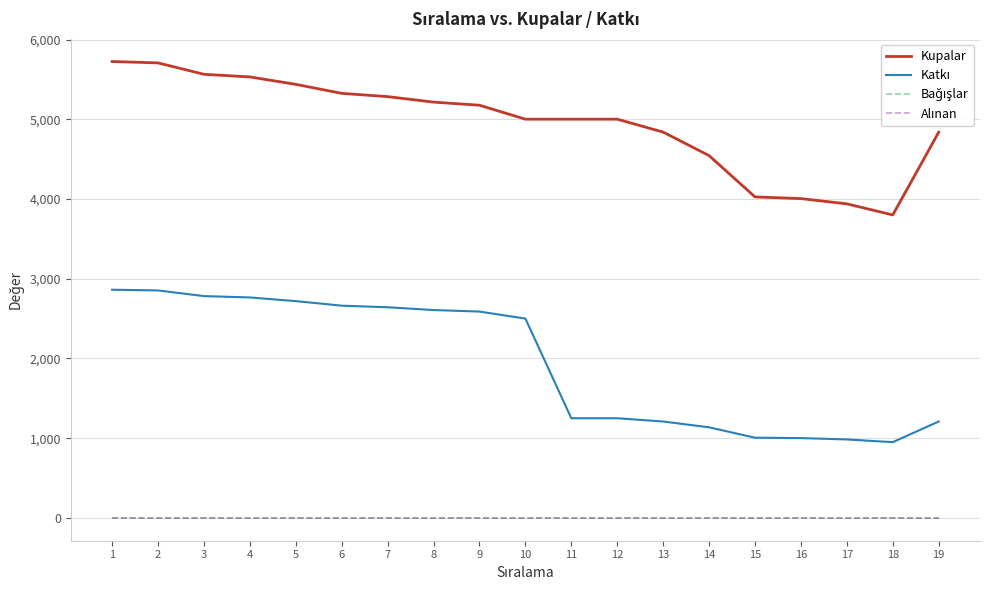

Does the chart have visible grid lines?

Yes